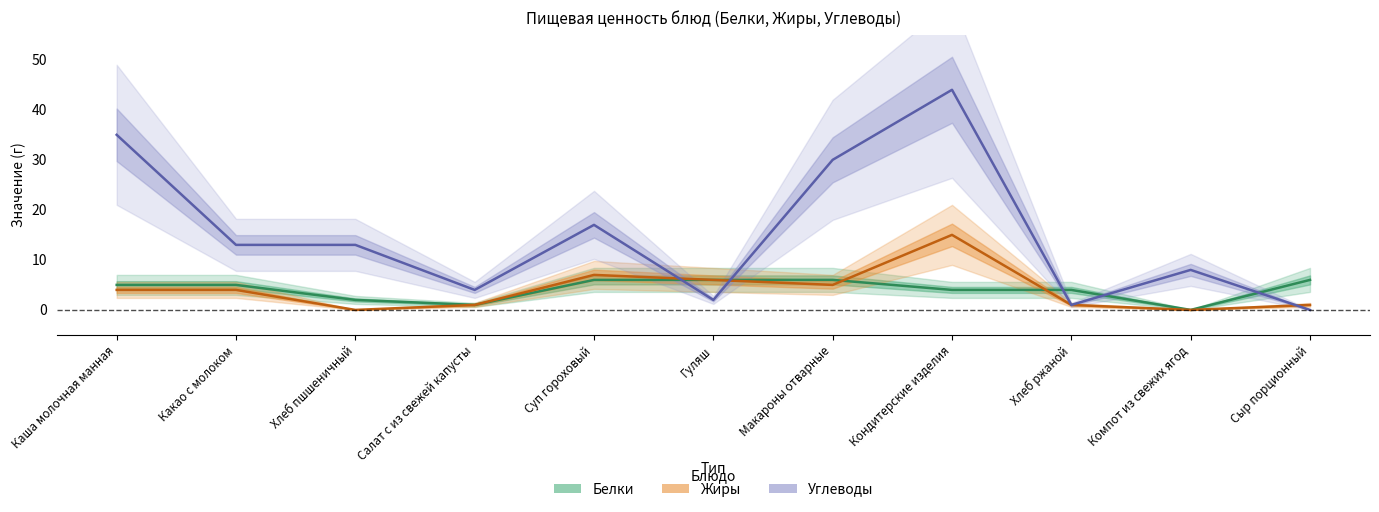

How many data points in Белки are less than 5?

5